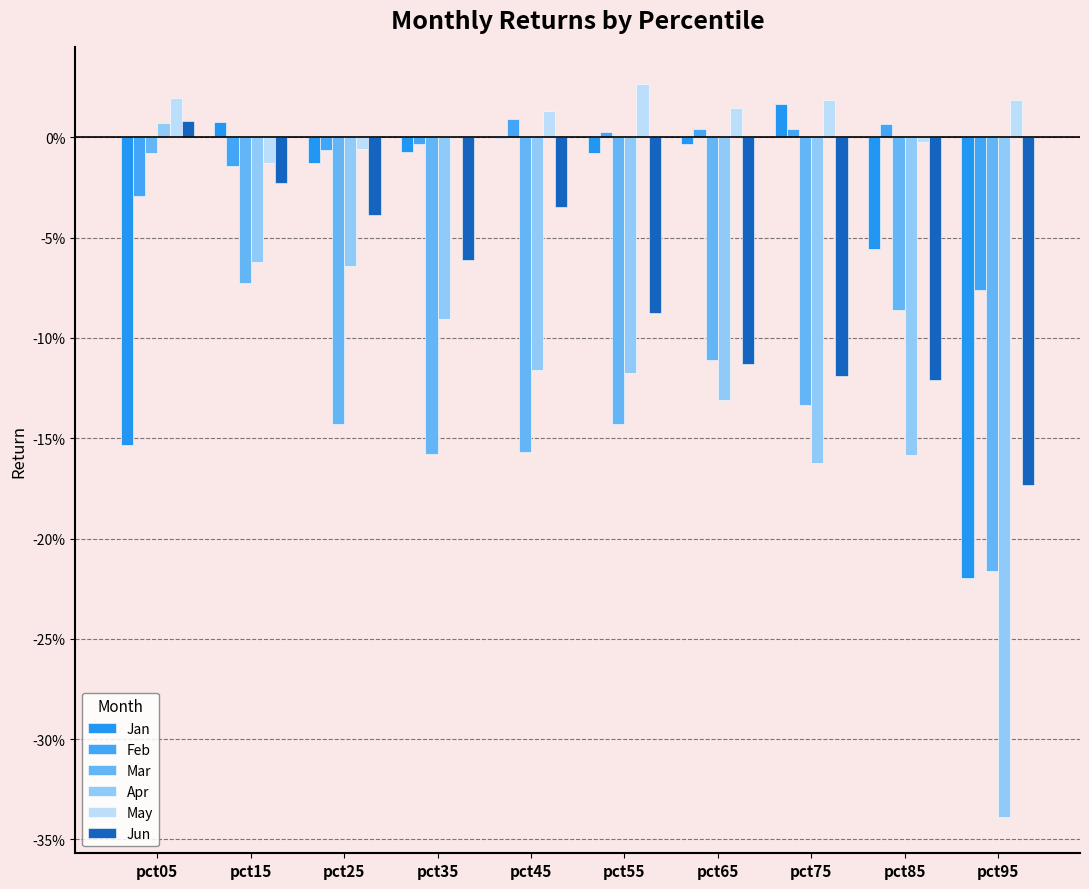

At how many categories does at least one series exceed 0?

9